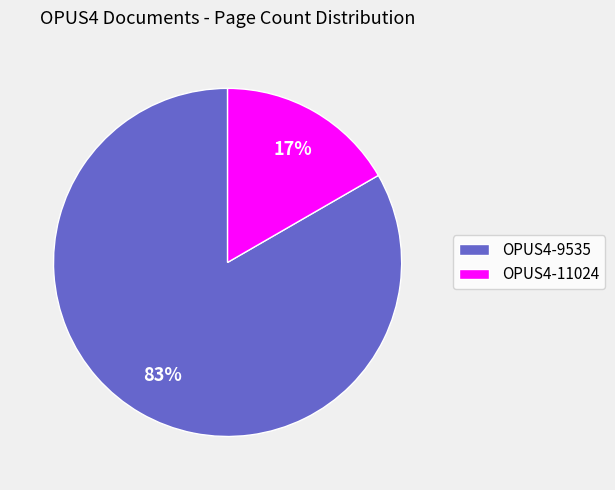

Which has a higher value, OPUS4-11024 or OPUS4-9535?

OPUS4-9535